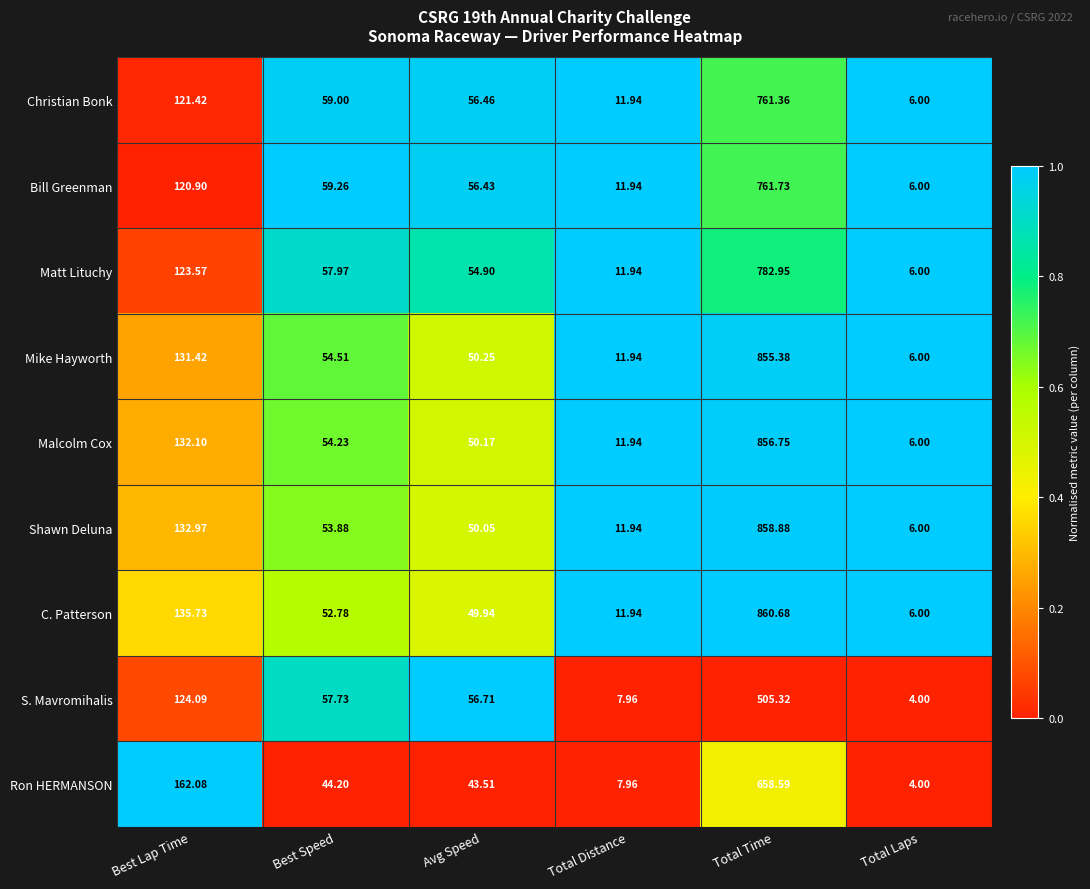

Which series has the largest range (max minus min)?

C. Patterson